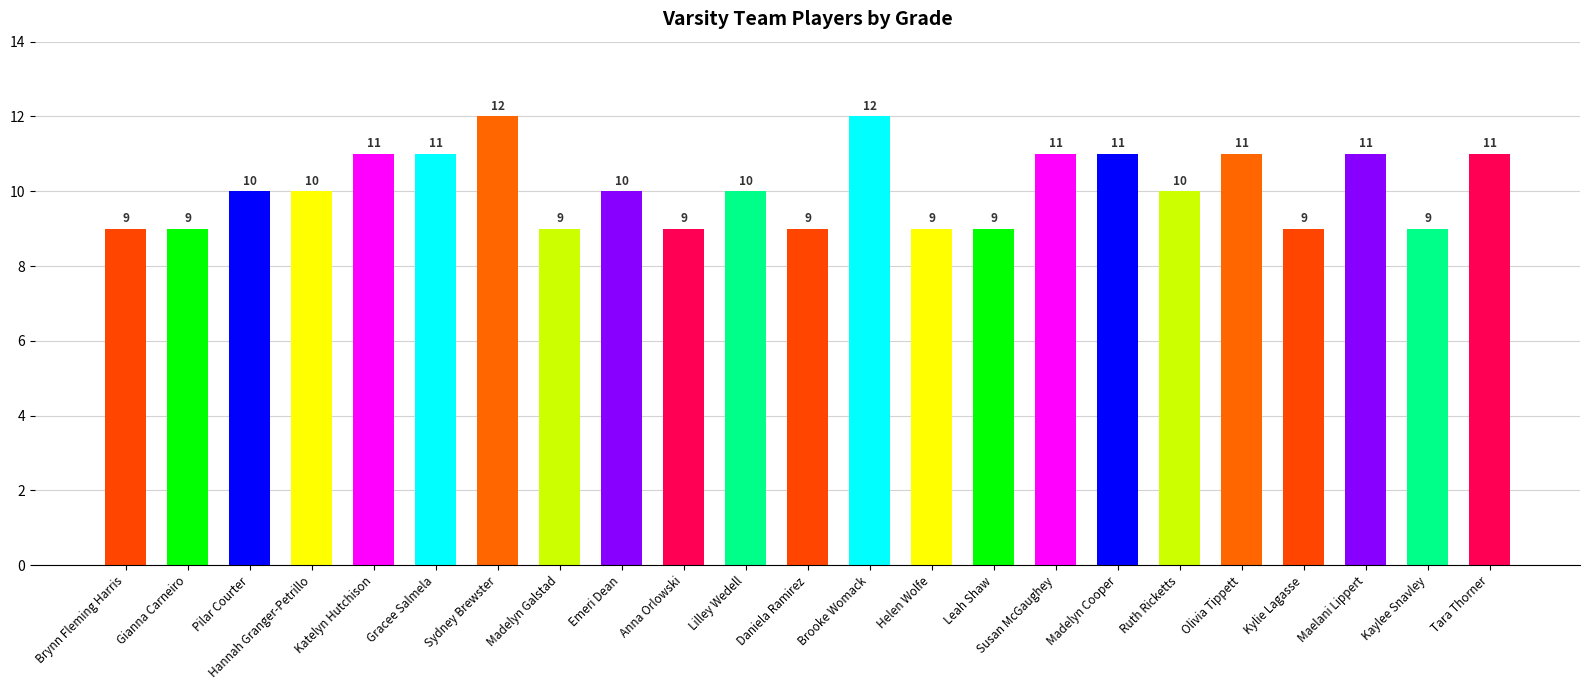

The chart shows a value of 14 at Anna Orlowski. True or false?

False